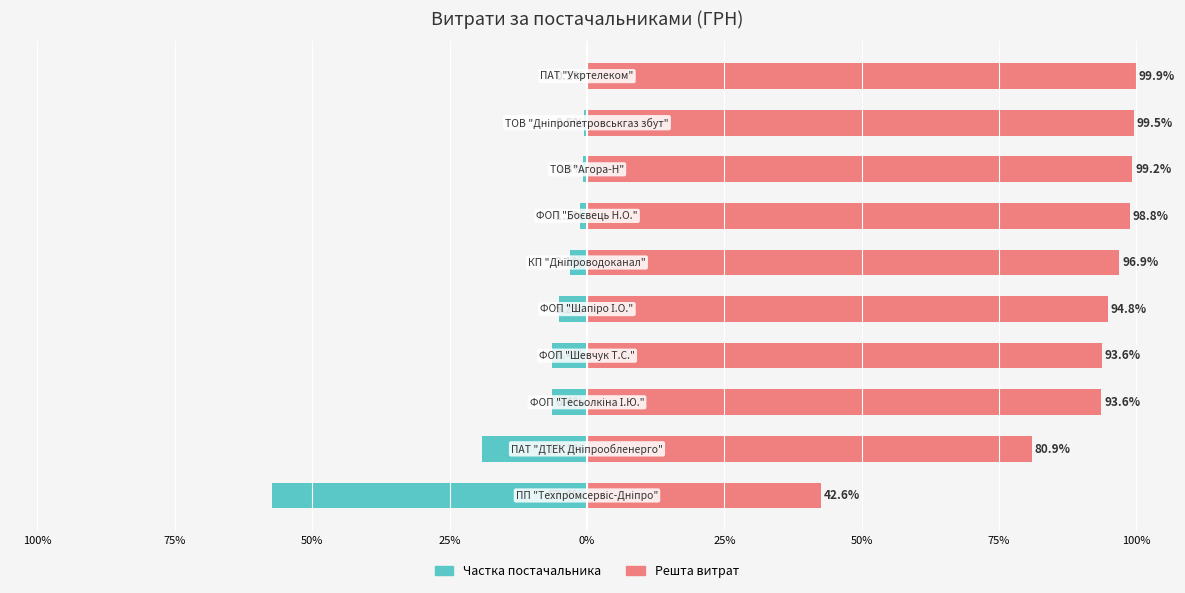

At how many categories does at least one series exceed 67?

9